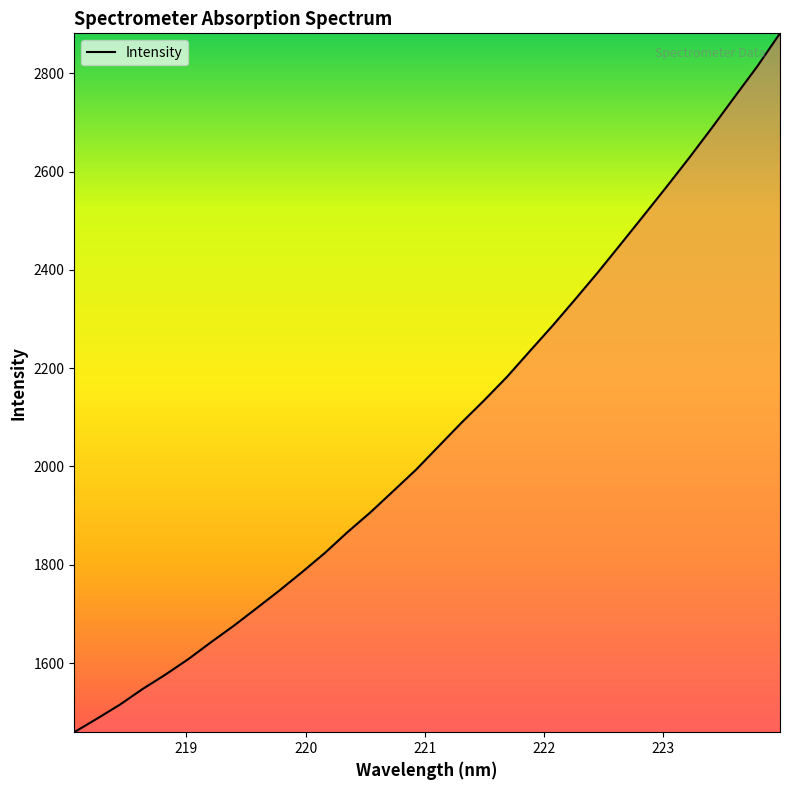

What is the maximum value shown in the chart?

2881.3